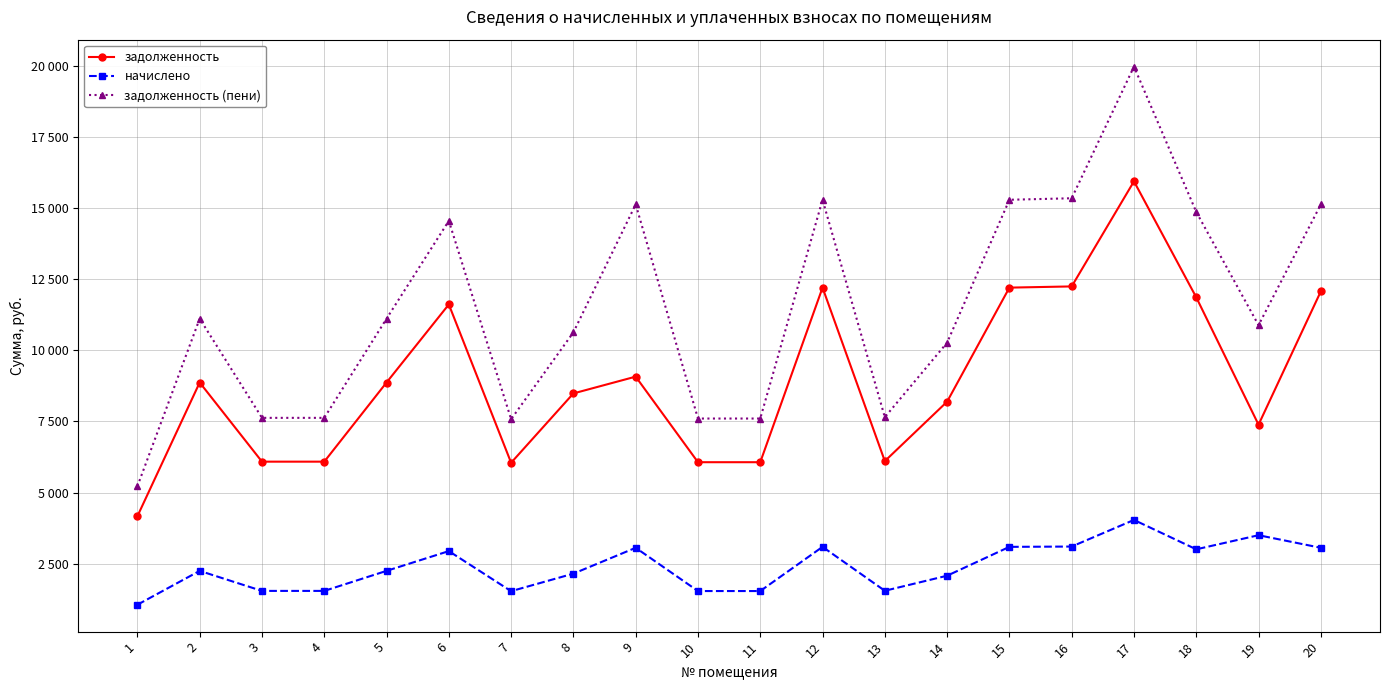

What is the difference between the начислено values at 18 and 6?

63.2